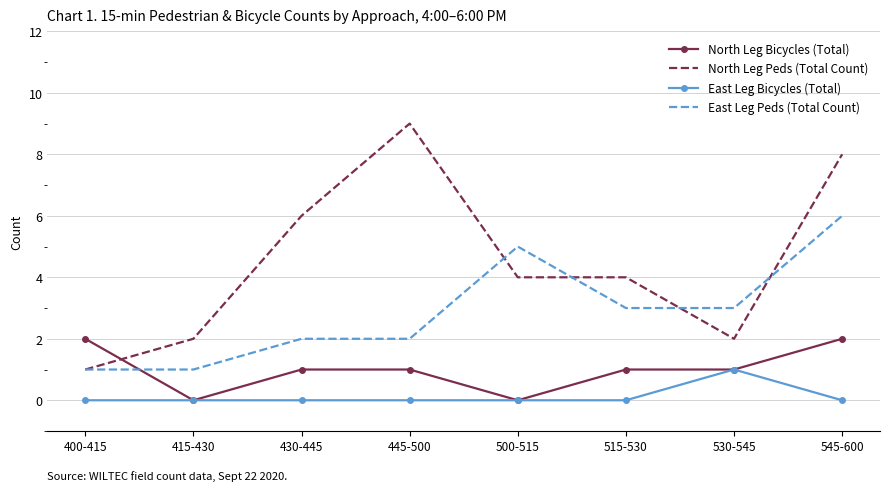

Rank the series by their maximum value, from lowest to highest.

East Leg Bicycles (Total), North Leg Bicycles (Total), East Leg Peds (Total Count), North Leg Peds (Total Count)